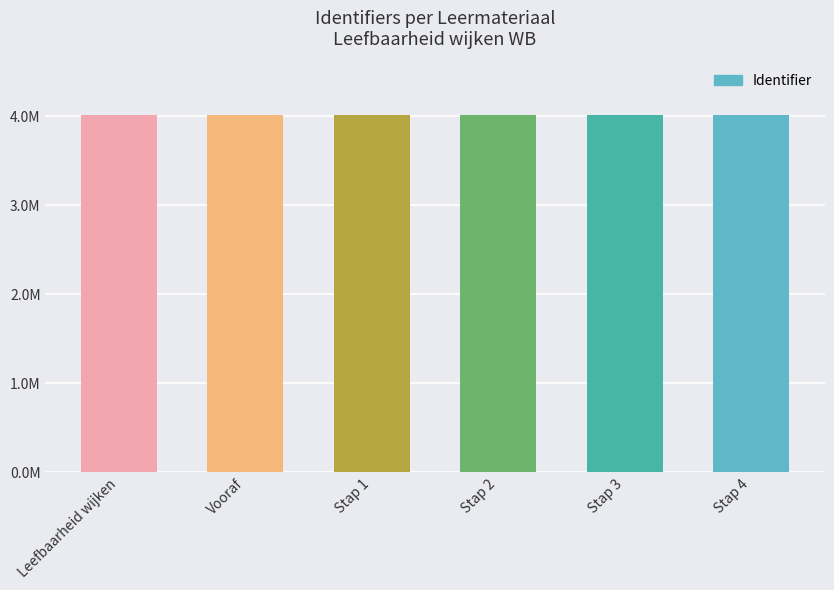

The chart shows a value of 4016316 at Stap 4. True or false?

True